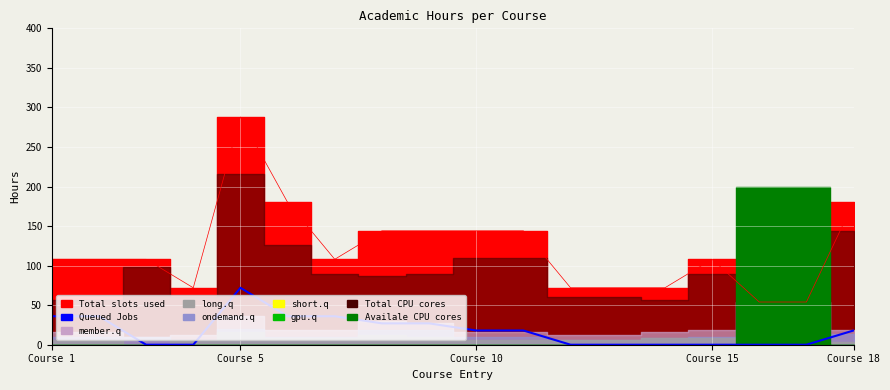

The value at 15 is 0. True or false?

True